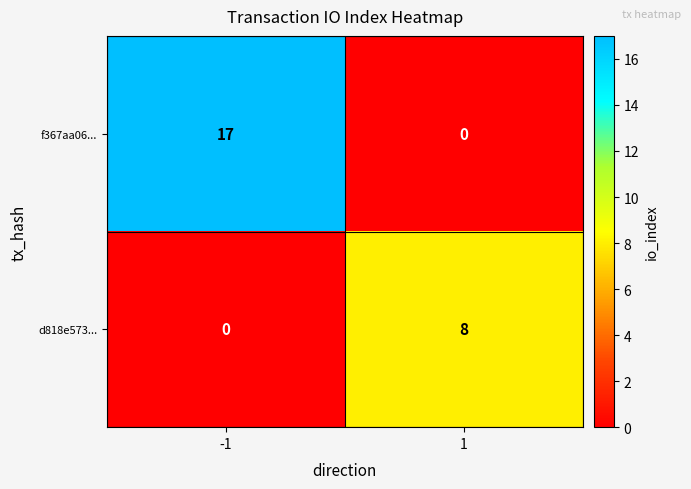

Which category has the highest value across all series?

-1